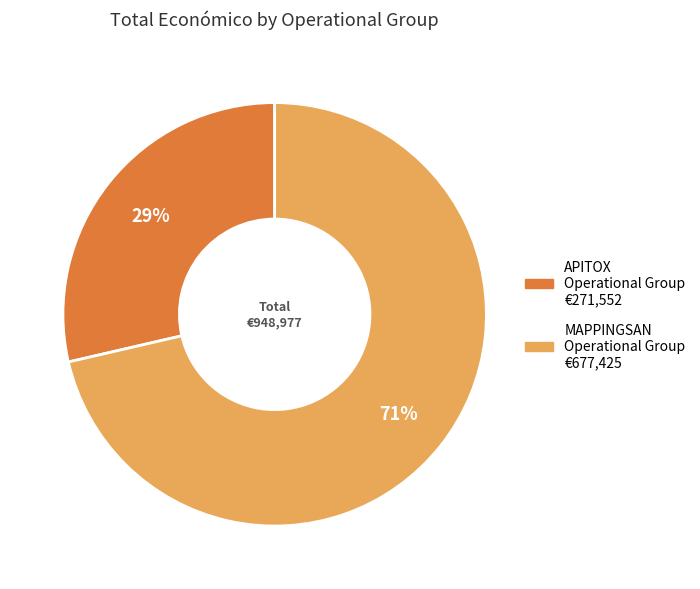

How many slices are in this pie chart?

2